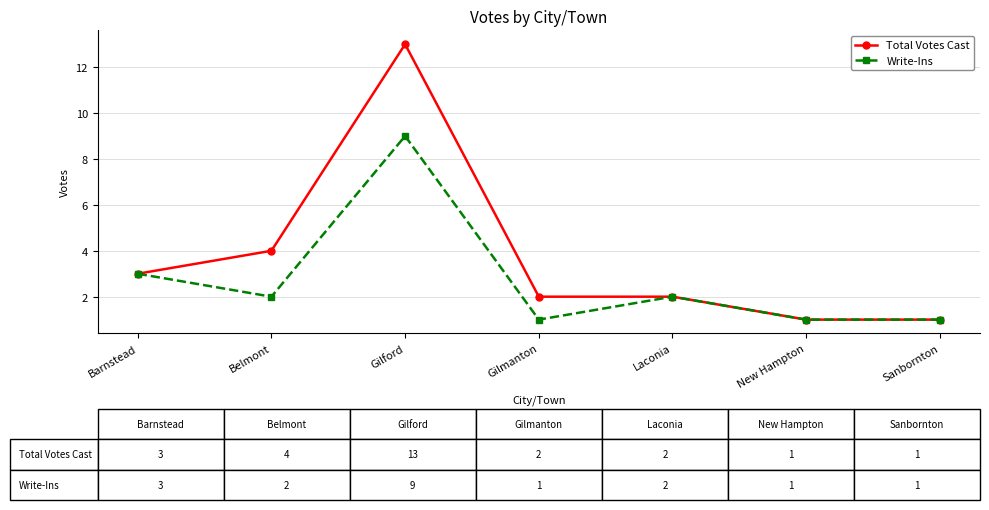

Reading left to right, list all the values displayed in this chart.

Total Votes Cast: Barnstead=3	Belmont=4	Gilford=13	Gilmanton=2	Laconia=2	New Hampton=1	Sanbornton=1
Write-Ins: Barnstead=3	Belmont=2	Gilford=9	Gilmanton=1	Laconia=2	New Hampton=1	Sanbornton=1